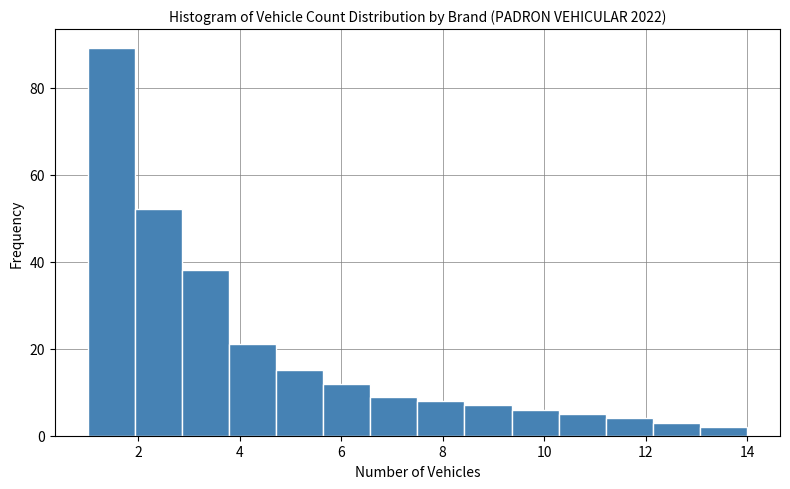

Which range on the x-axis has the tallest bar?

1.0 to 2.0